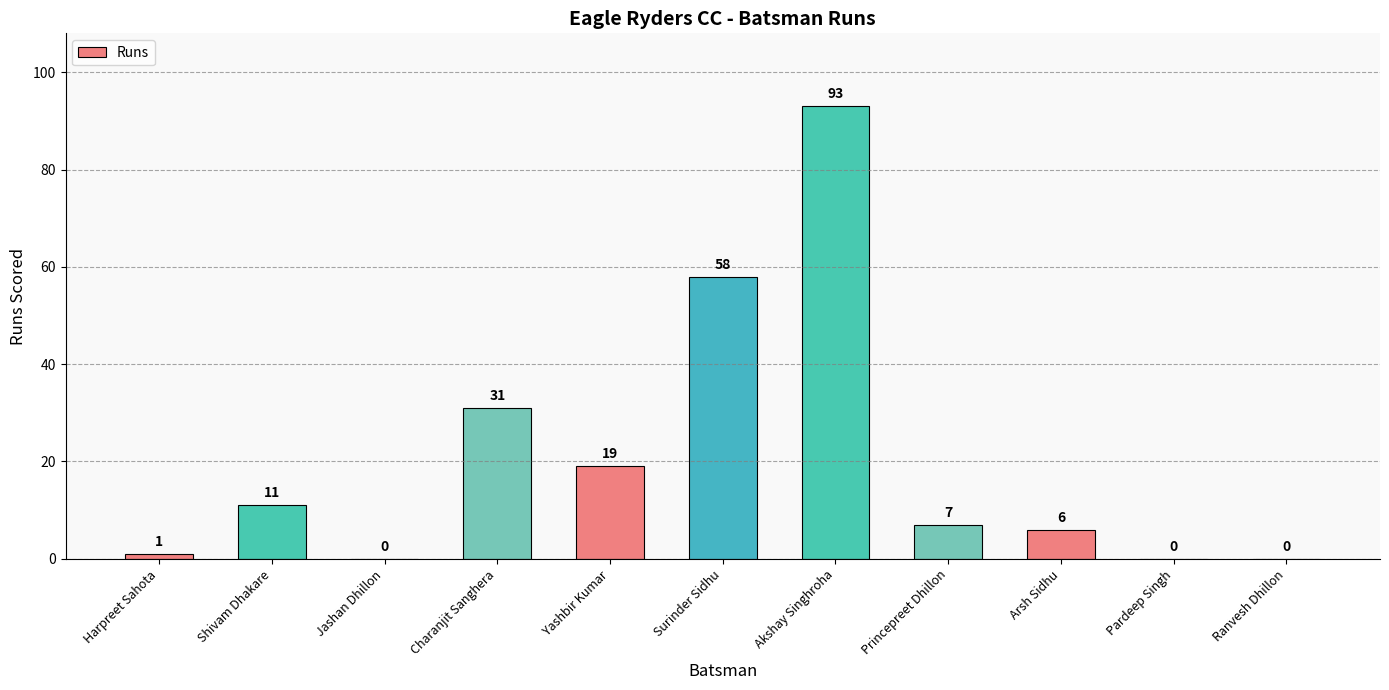

Reading left to right, what are all the values shown in this chart?

Harpreet Sahota=1	Shivam Dhakare=11	Jashan Dhillon=0	Charanjit Sanghera=31	Yashbir Kumar=19	Surinder Sidhu=58	Akshay Singhroha=93	Princepreet Dhillon=7	Arsh Sidhu=6	Pardeep Singh=0	Ranvesh Dhillon=0